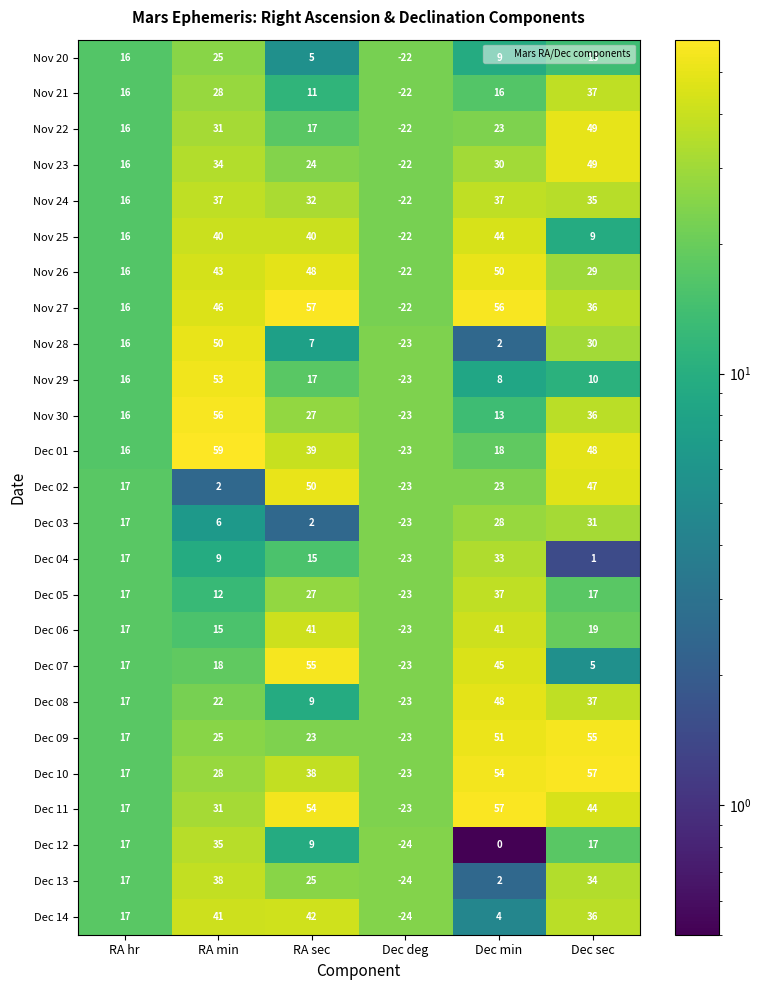

Rank the categories by Dec 08 value from highest to lowest.

Dec min, Dec sec, RA min, RA hr, RA sec, Dec deg